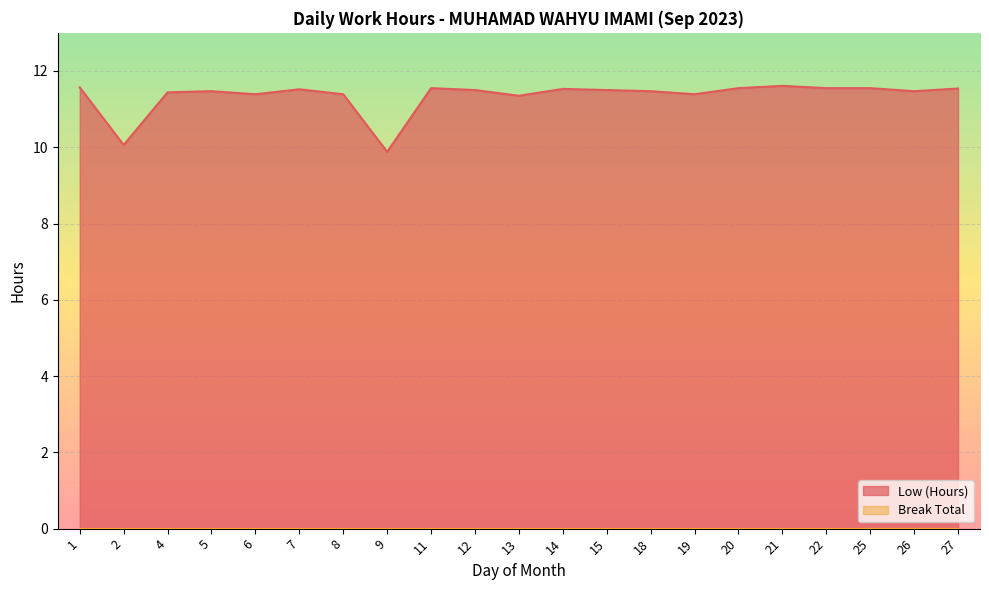

How many points are higher than both their immediate neighbors (excluding endpoints)?

5